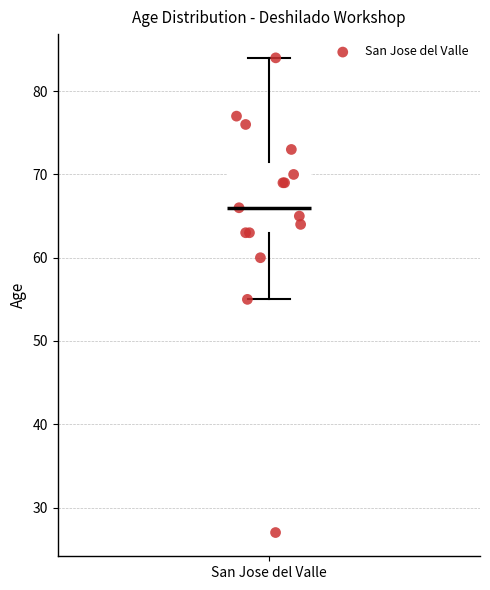

Where does the median line of the box for San Jose del Valle sit on the y-axis? The values are not printed on the chart, so give them approximately, as read against the axis.

66